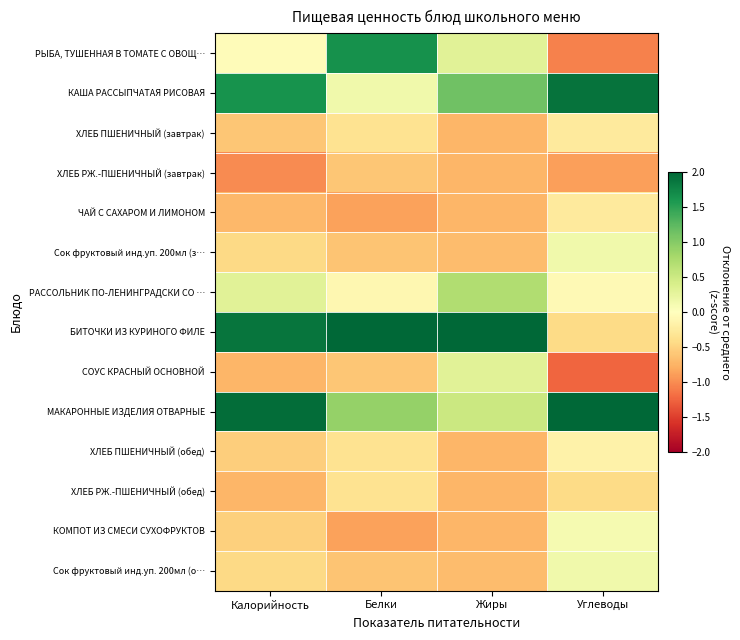

At which category does the chart reach its minimum across all series?

Углеводы